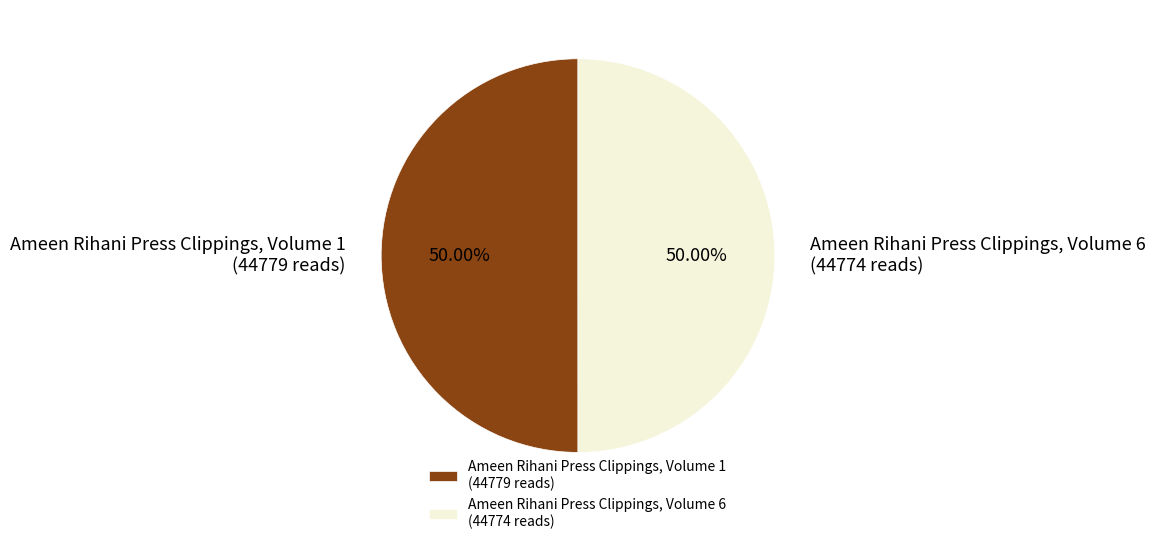

Is the sum of Ameen Rihani Press Clippings, Volume 1 (44779 reads) and Ameen Rihani Press Clippings, Volume 6 (44774 reads) greater than half?

Yes